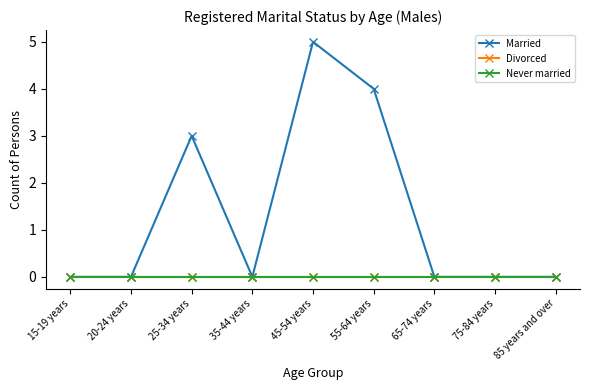

Rank the series at 75-84 years from lowest to highest value.

Married, Divorced, Never married